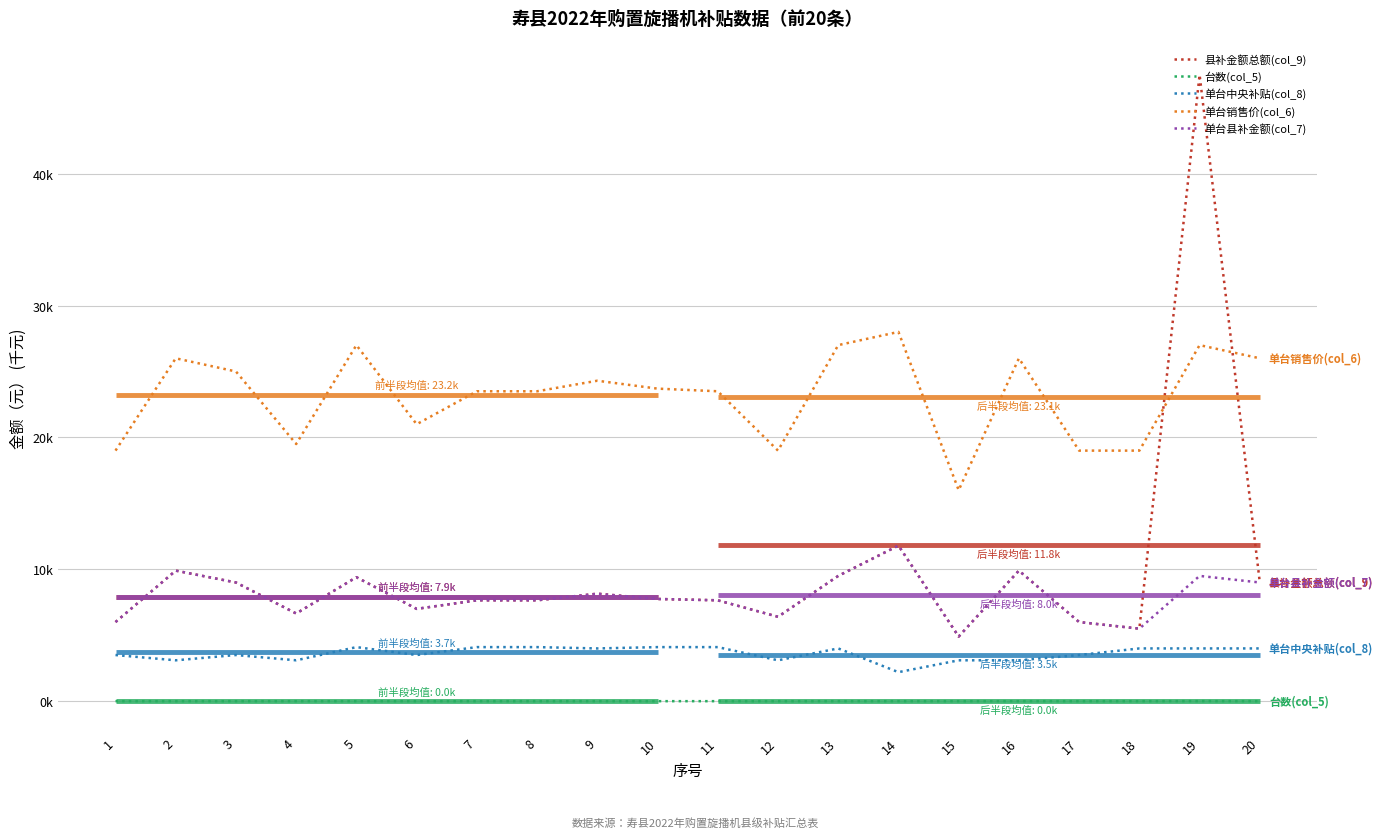

What is the sum of the 县补金额总额(col_9) values at 17 and 1?

12.0